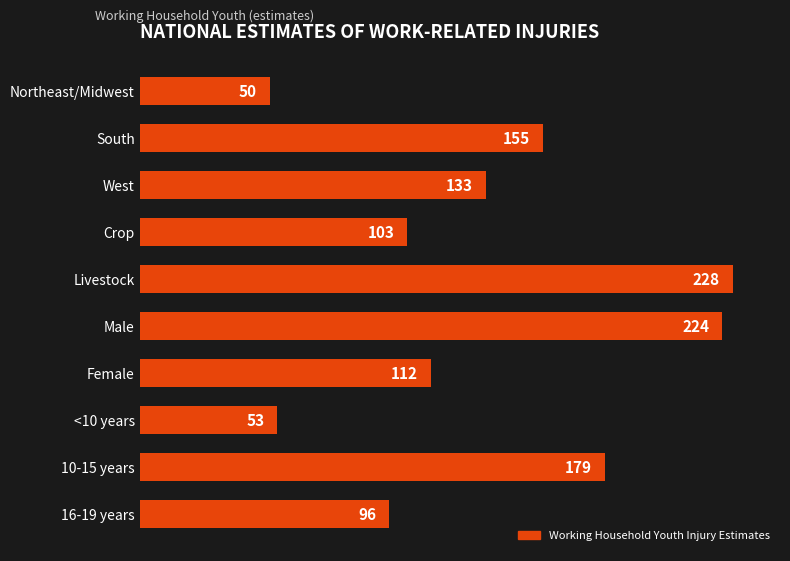

How many data points are less than 133?

5